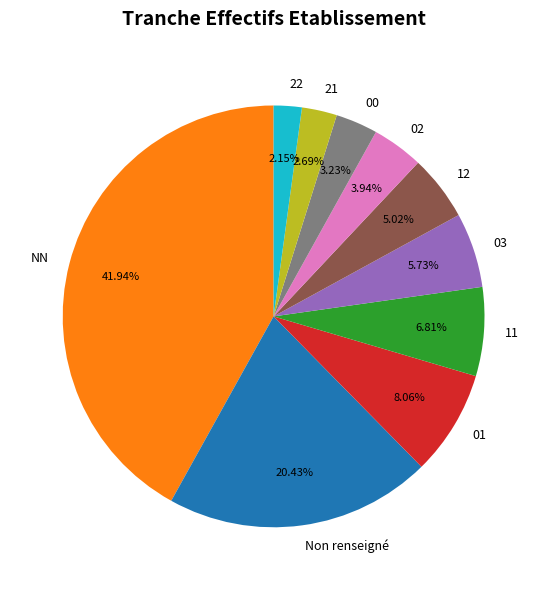

Does any single category account for the majority?

No